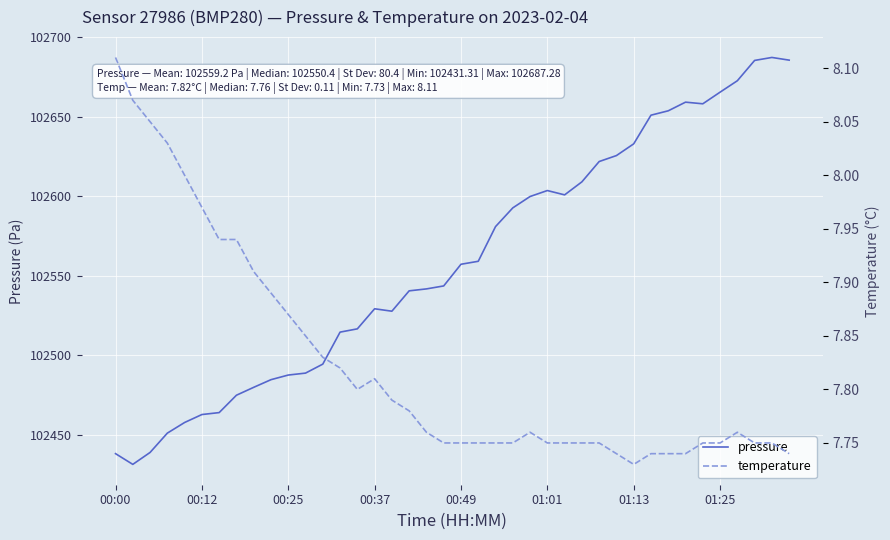

What is the smallest value displayed?

7.7